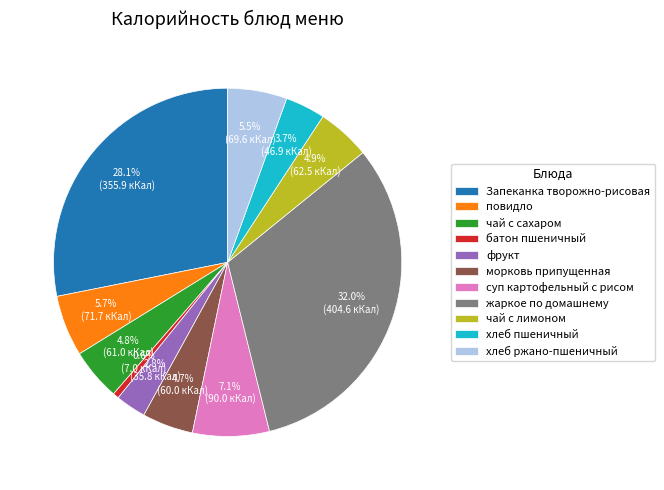

Between батон пшеничный and жаркое по домашнему, which is larger?

жаркое по домашнему